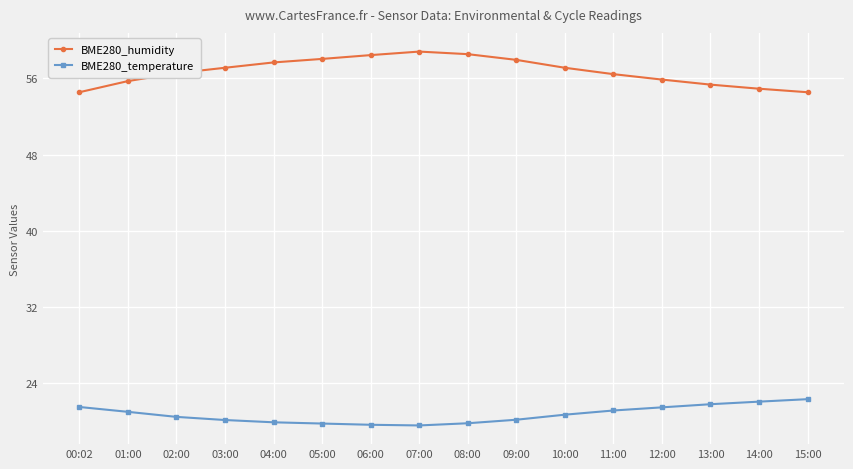

Does the chart have visible grid lines?

Yes